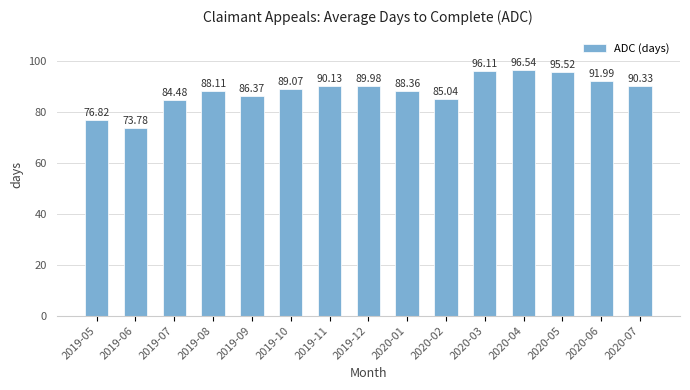

What position from the right is 2020-07?

1